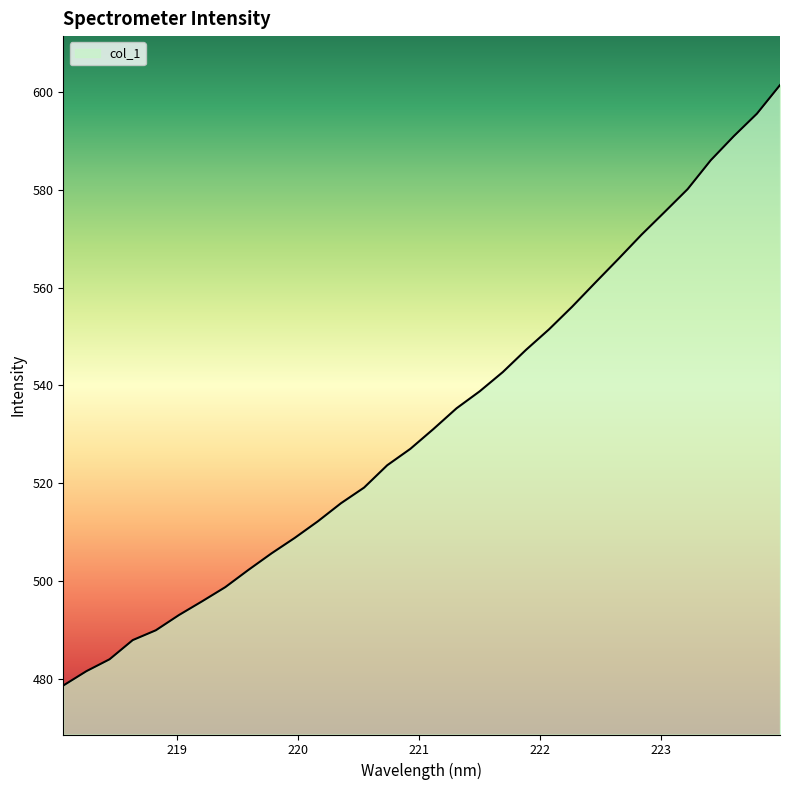

What is the greatest value displayed?

601.3